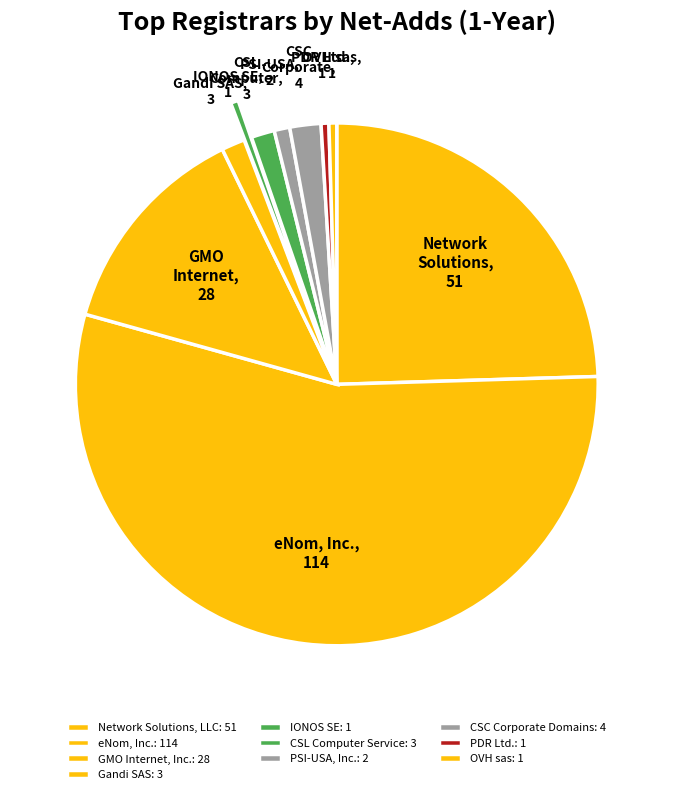

Which has a higher value, PDR Ltd. or PSI-USA, Inc.?

PSI-USA, Inc.